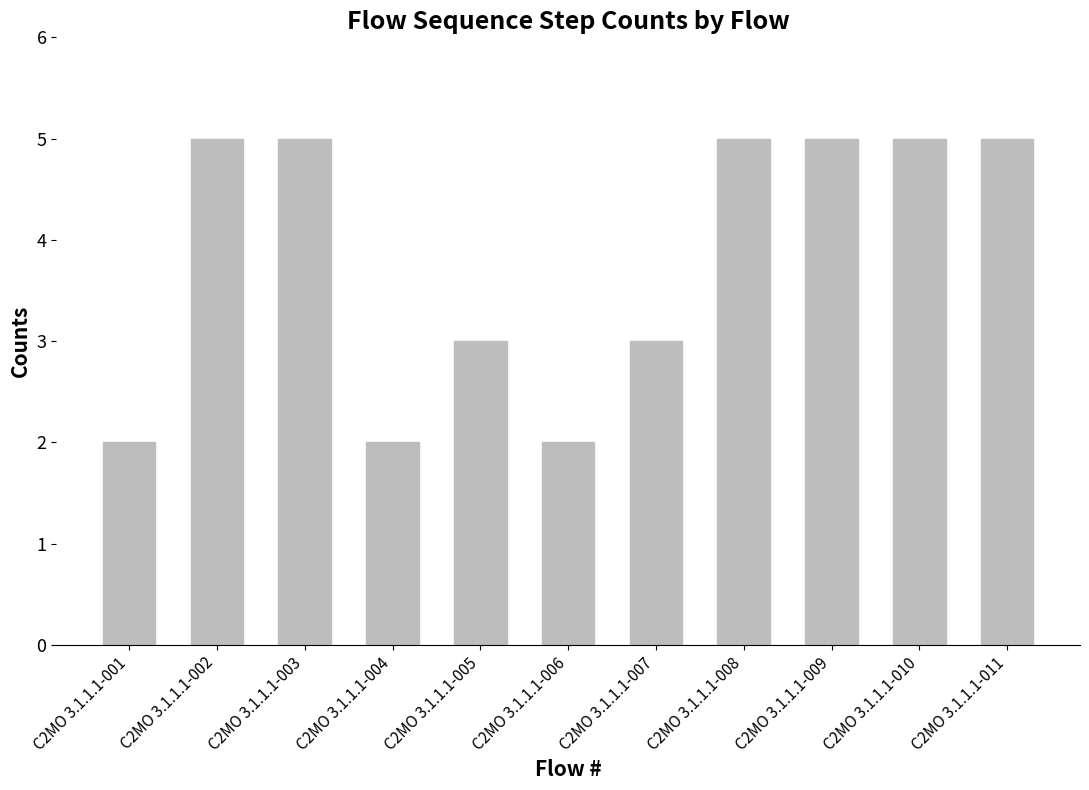

What is the average value?

4